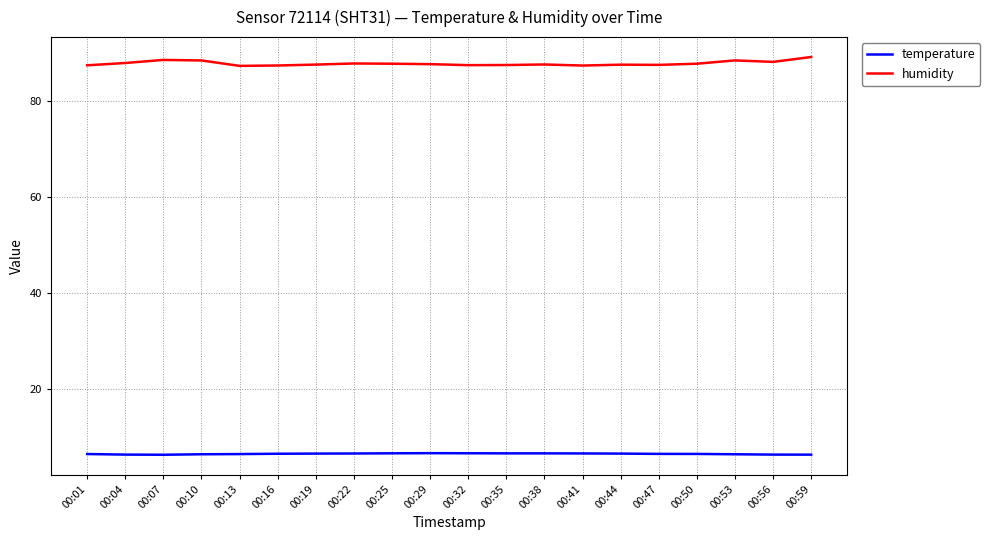

Which series has the largest total across all categories?

humidity